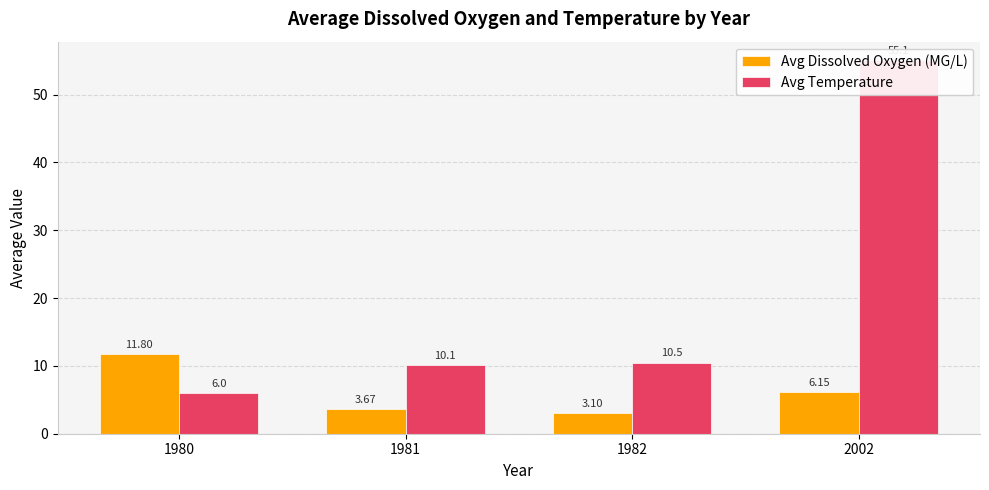

Rank the series by their average value, from lowest to highest.

Avg Dissolved Oxygen (MG/L), Avg Temperature